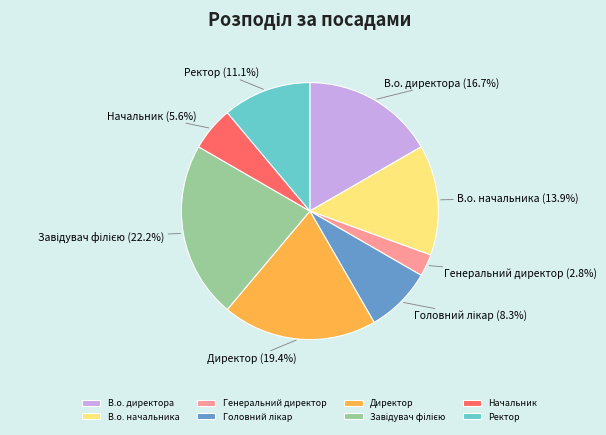

How many segments does this pie chart have?

8